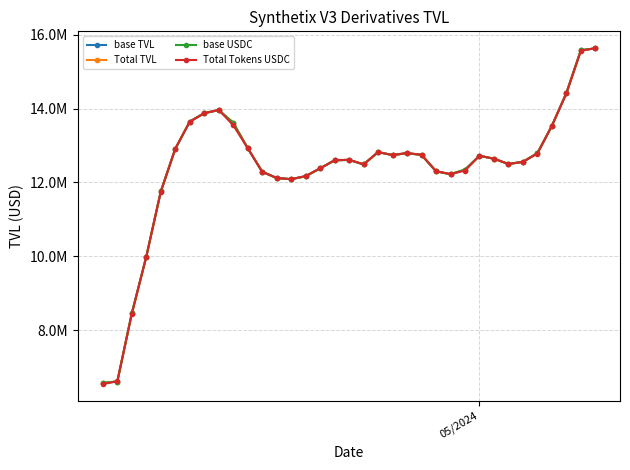

What is the difference between the maximum and minimum values in the base USDC series?

9067037.3